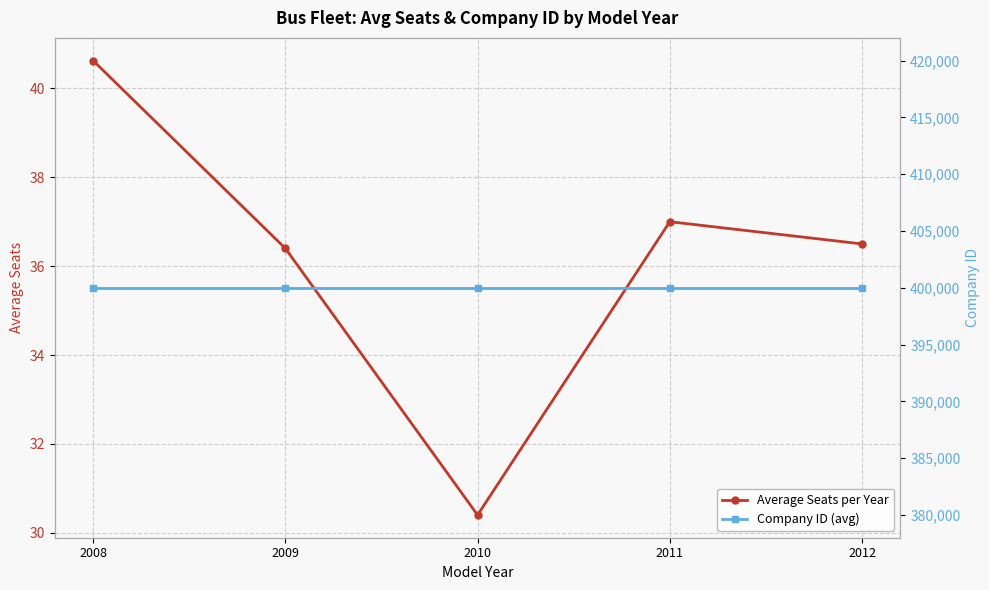

What is the minimum value for Company ID (avg)?

400001.0